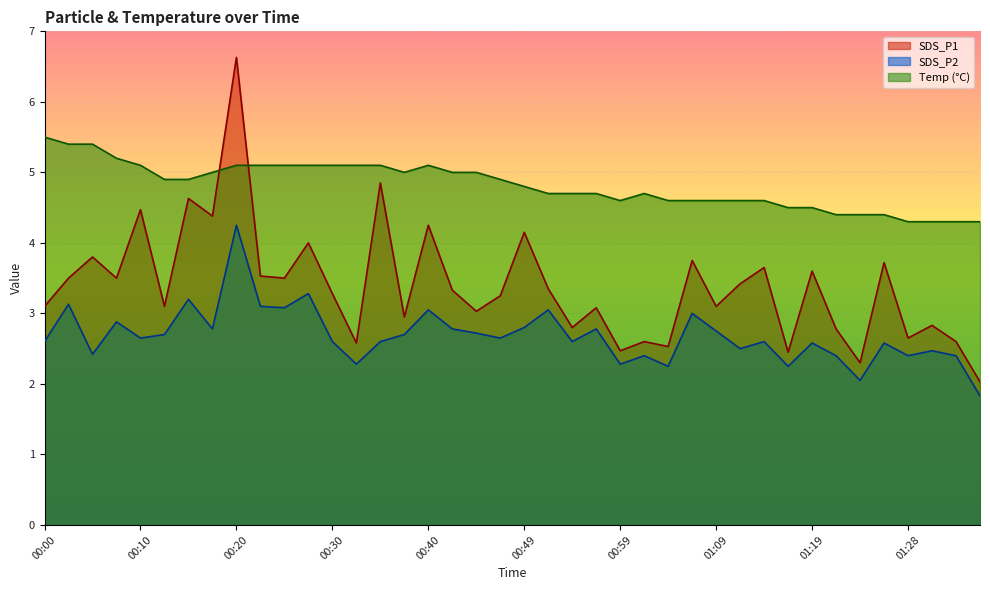

How many values in the SDS_P2 series exceed 2?

39